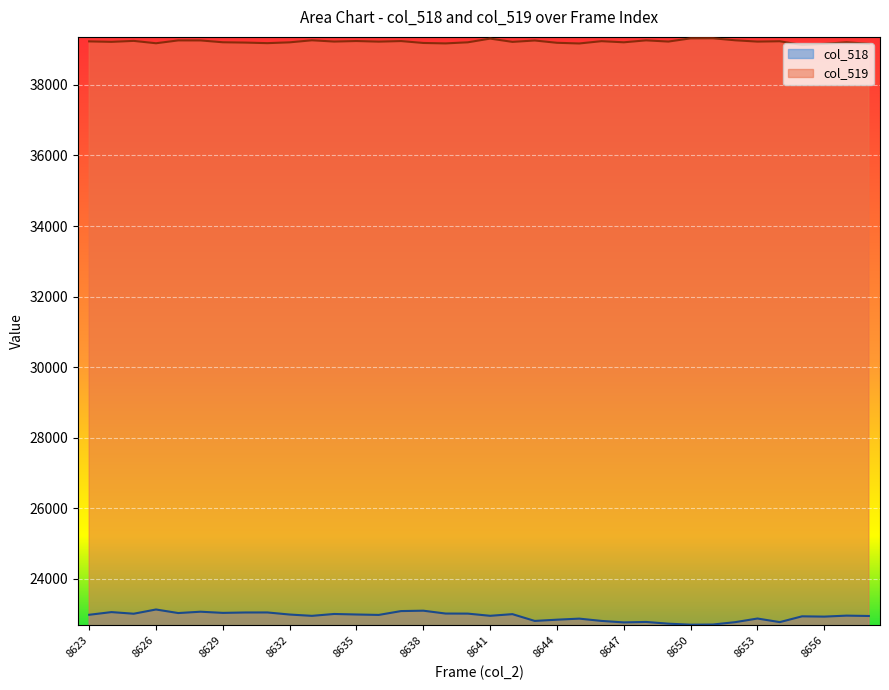

What is the greatest value displayed?

39321